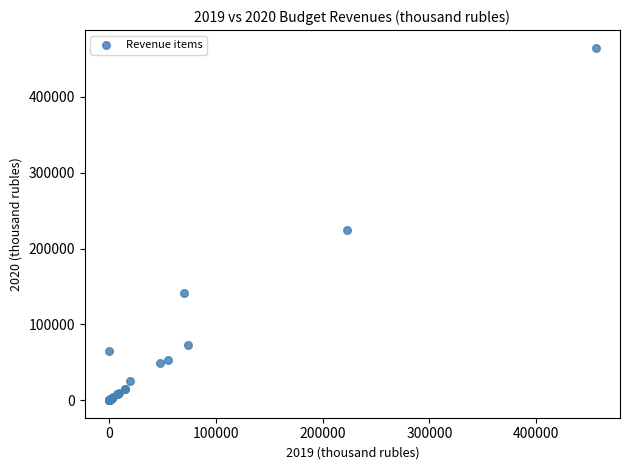

What Y value in the scatter plot is closest to 232530?

224645